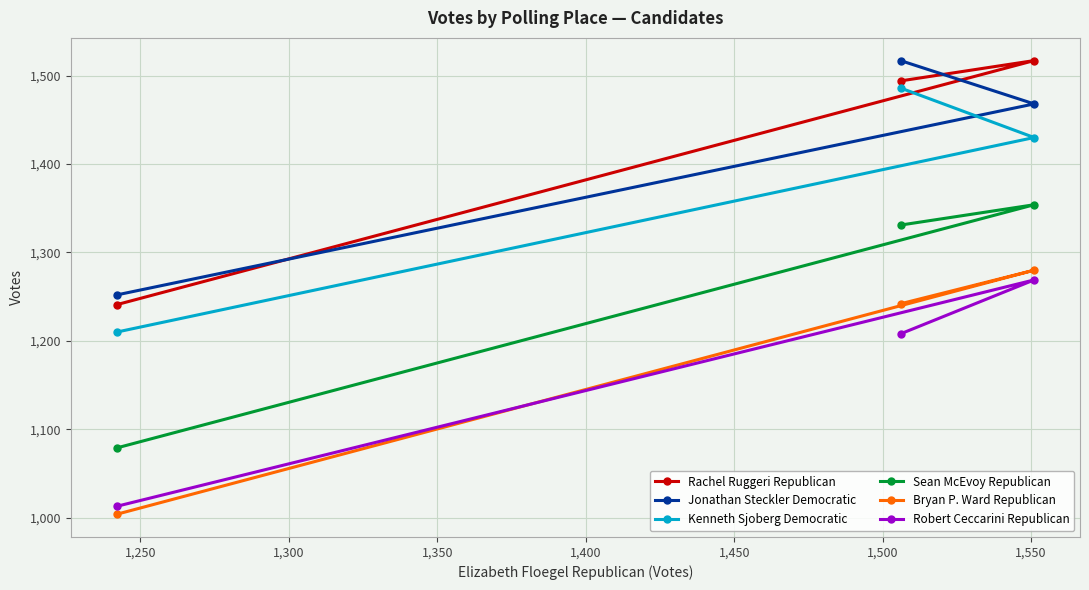

What is the difference between the maximum and minimum values in the Robert Ceccarini Republican series?

256